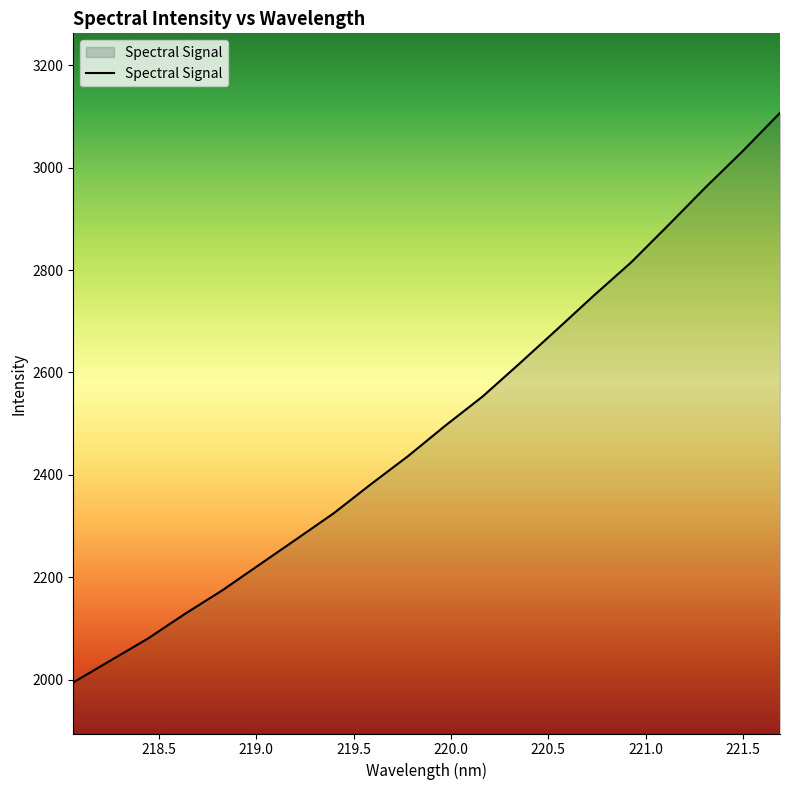

What is the greatest value displayed?

3107.0